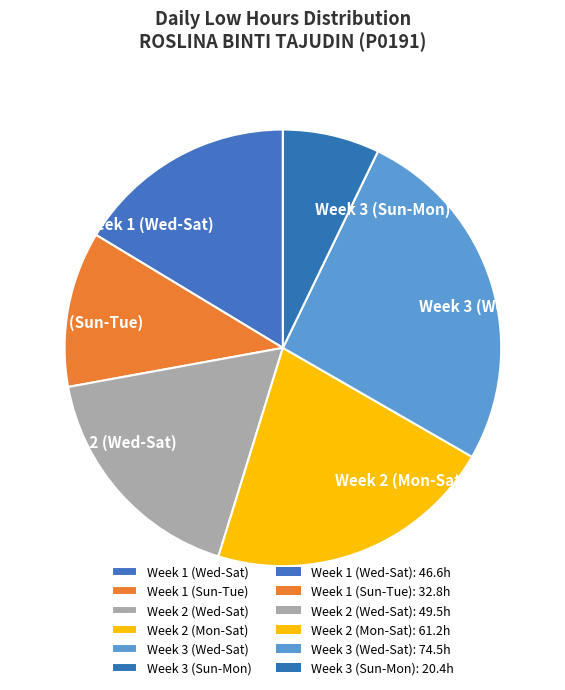

How many slices are in this pie chart?

6